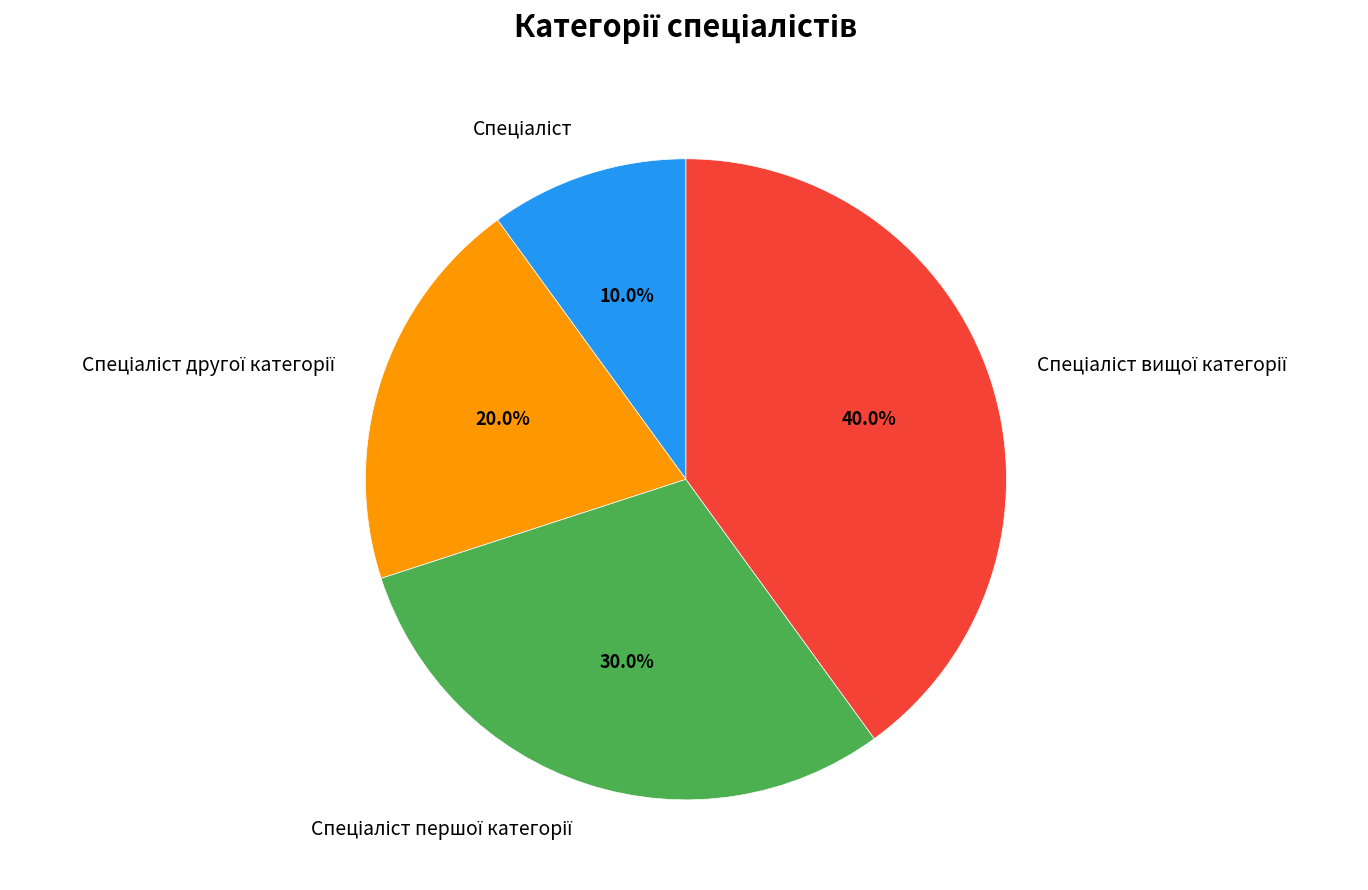

Is there any slice that represents more than half of the pie?

No